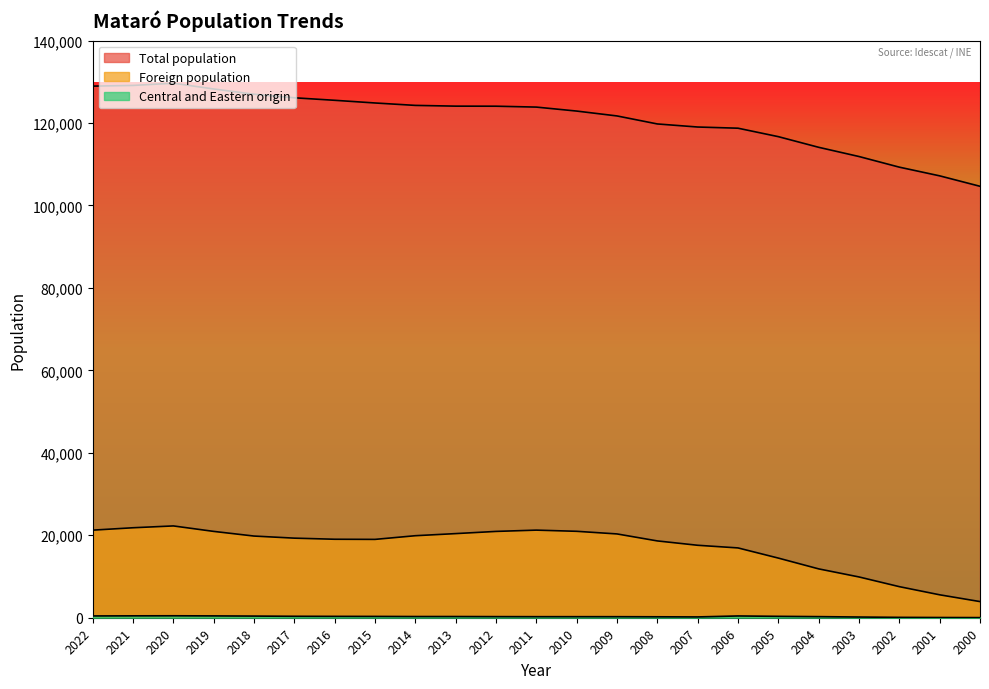

What are all the series names shown in the legend?

Total population, Foreign population, Central and Eastern origin